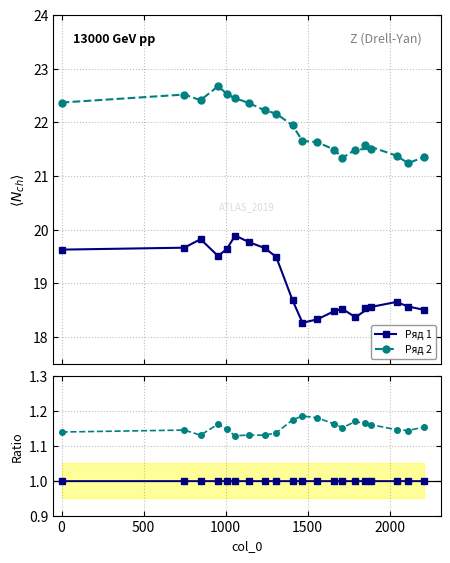

Does the chart have visible grid lines?

Yes